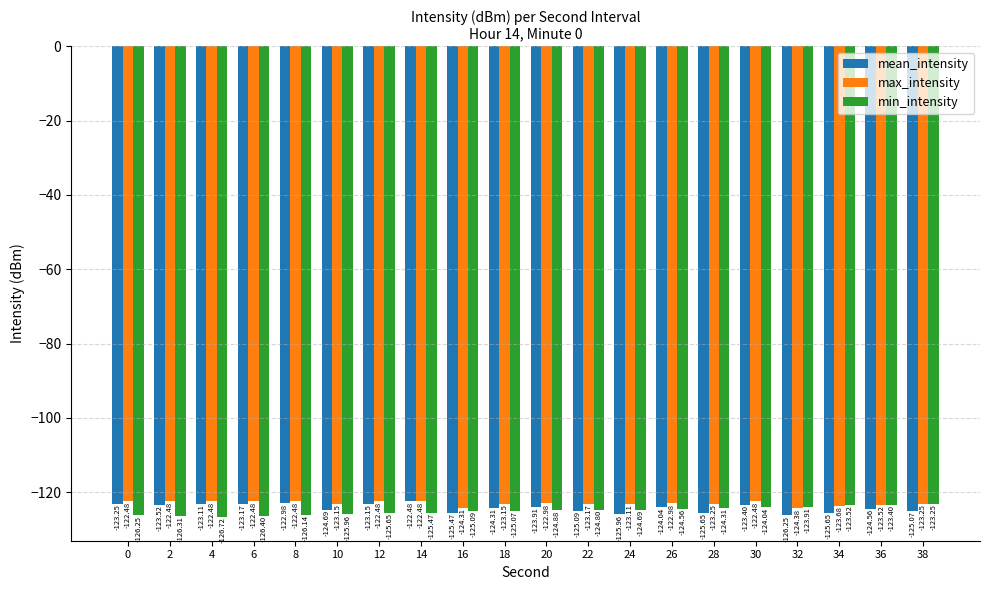

The mean_intensity series shows -54.7 at 30. True or false?

False